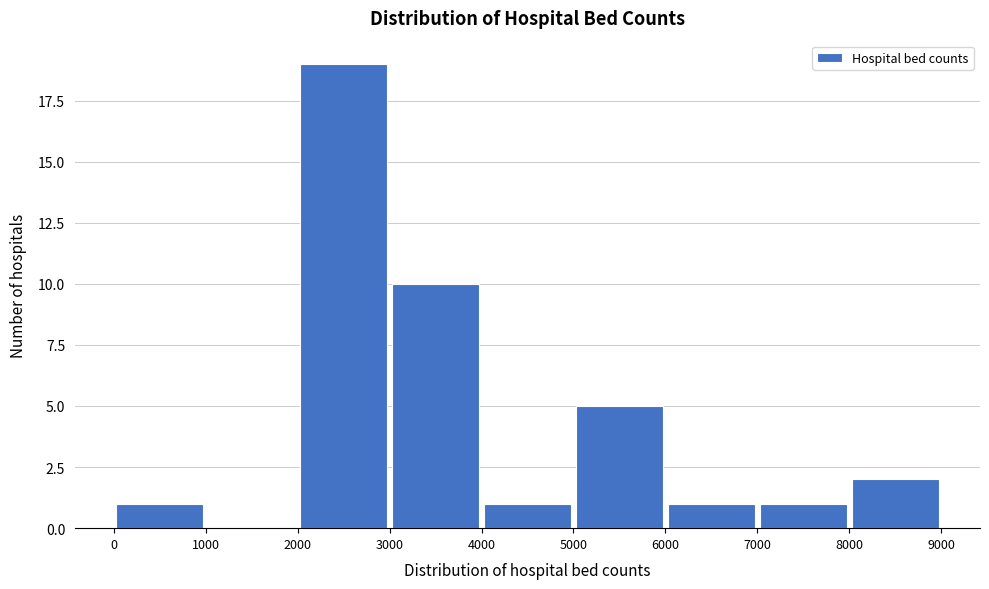

What is the height of the bar covering 5000 to 6000 on the x-axis? The values are not printed on the chart, so give them approximately, as read against the axis.

5